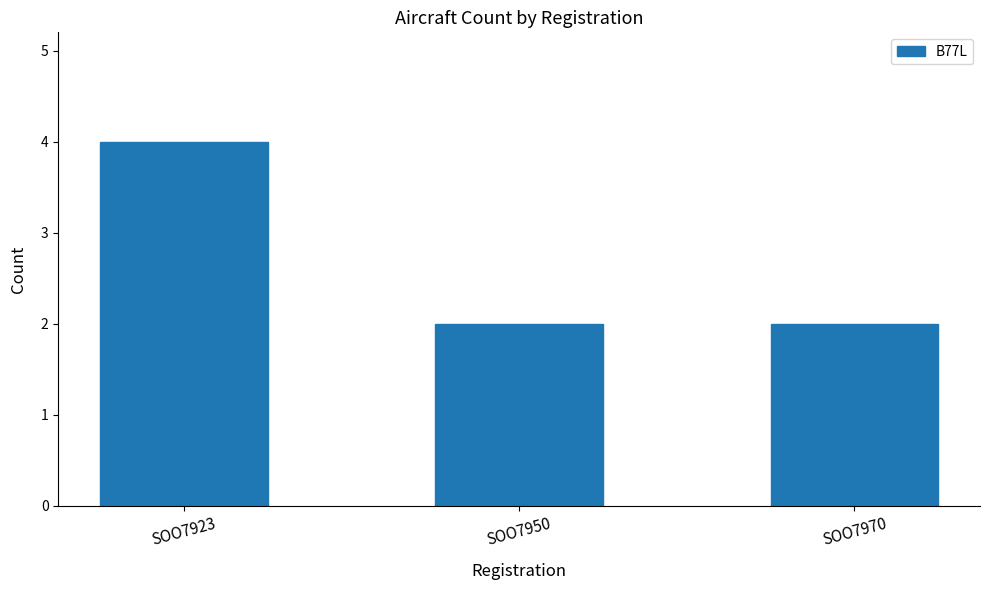

How many bars are there in total?

3